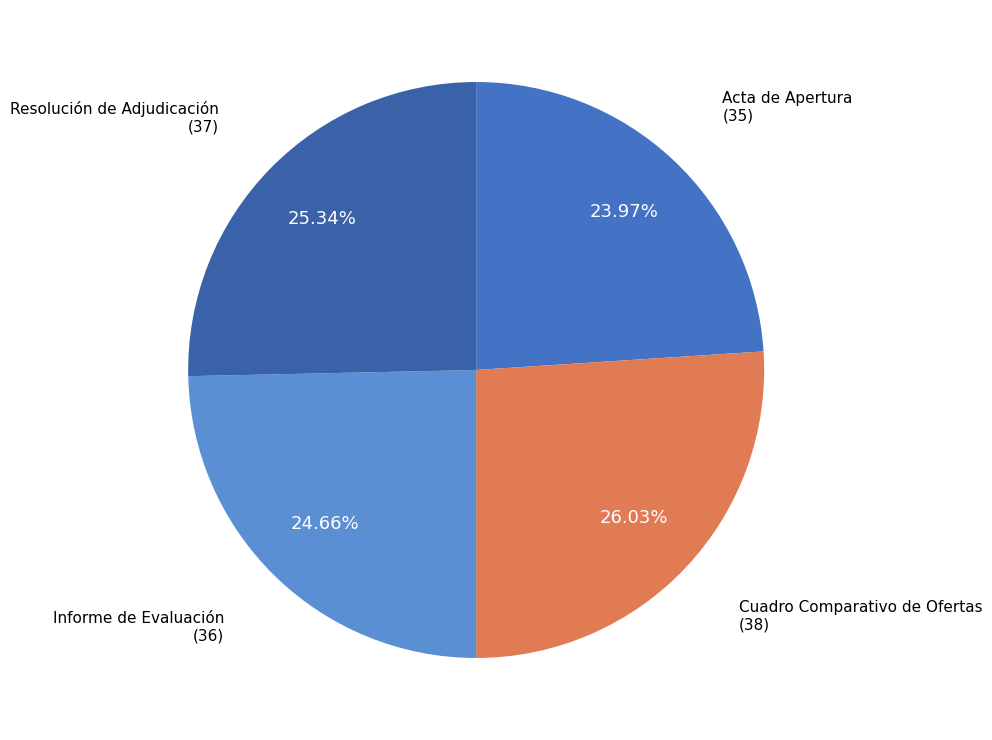

How many segments does this pie chart have?

4